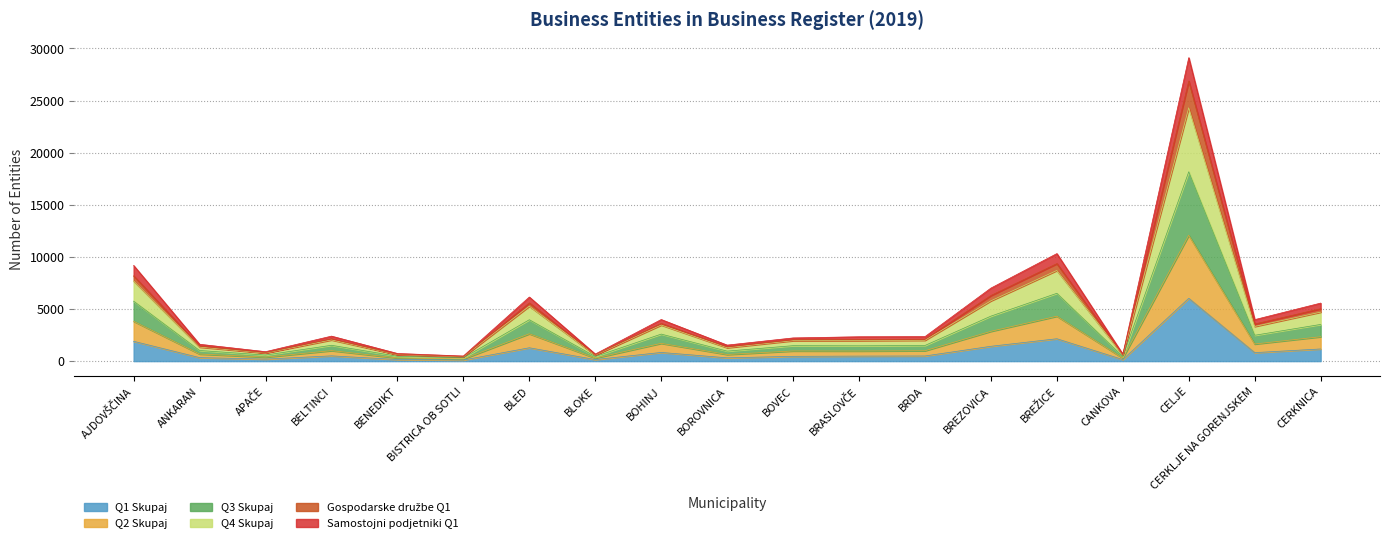

What is the label of the 16th point from the right?

BELTINCI